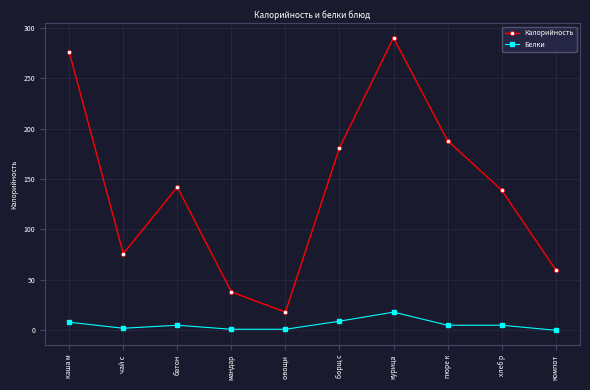

Rank the series at овощи  from highest to lowest value.

Калорийность, Белки